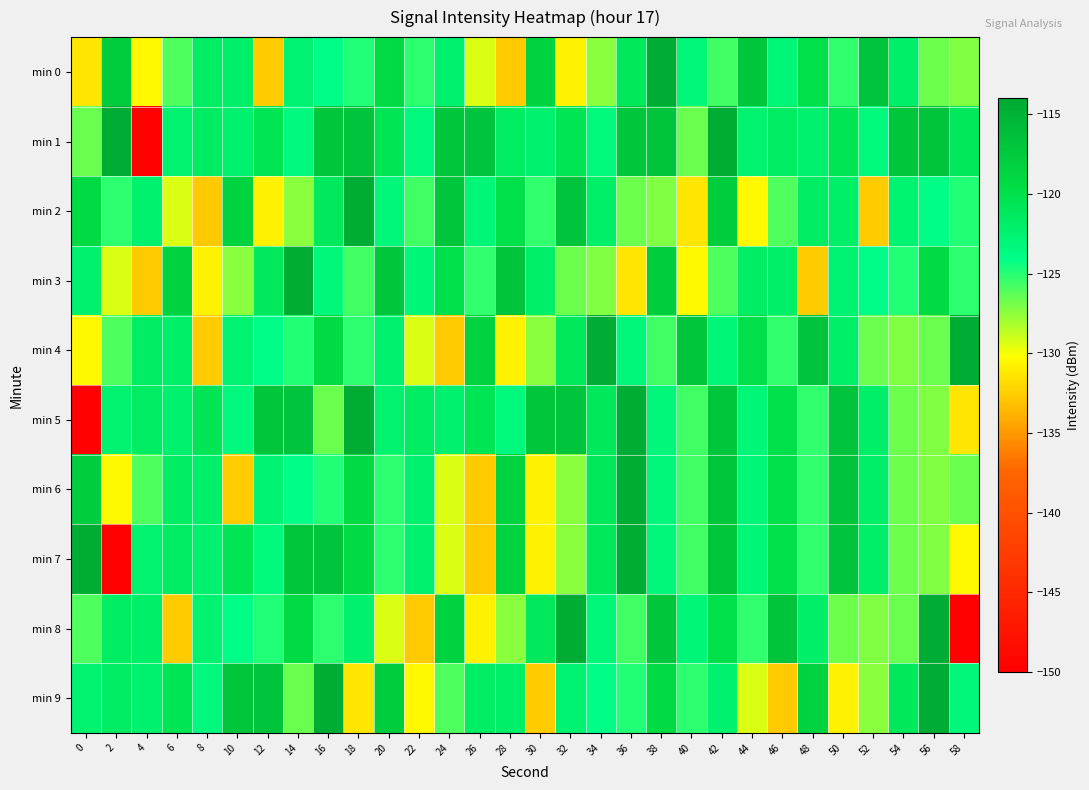

Reading right to left, transcribe all the data shown in this chart.

min 0: 58=-127.2	56=-126.7	54=-122.0	52=-116.9	50=-125.3	48=-119.9	46=-122.9	44=-117.1	42=-125.6	40=-123.1	38=-114.4	36=-121.1	34=-127.4	32=-130.8	30=-118.4	28=-132.7	26=-129.4	24=-122.3	22=-125.1	20=-119.3	18=-124.9	16=-124.1	14=-122.5	12=-132.6	10=-121.9	8=-121.7	6=-126.0	4=-130.5	2=-117.8	0=-131.3
min 1: 58=-121.1	56=-116.9	54=-117.1	52=-123.3	50=-120.6	48=-122.3	46=-121.5	44=-122.3	42=-114.4	40=-126.6	38=-116.9	36=-117.1	34=-123.3	32=-120.6	30=-122.3	28=-121.5	26=-116.9	24=-117.1	22=-123.3	20=-120.6	18=-116.9	16=-117.1	14=-123.3	12=-120.6	10=-122.3	8=-121.5	6=-122.3	4=-149.8	2=-114.4	0=-126.6
min 2: 58=-124.9	56=-124.1	54=-122.5	52=-132.6	50=-121.9	48=-121.7	46=-126.0	44=-130.5	42=-117.8	40=-131.3	38=-127.2	36=-126.7	34=-122.0	32=-116.9	30=-125.3	28=-119.9	26=-122.9	24=-117.1	22=-125.6	20=-123.1	18=-114.4	16=-121.1	14=-127.4	12=-130.8	10=-118.4	8=-132.7	6=-129.4	4=-122.3	2=-125.1	0=-119.3
min 3: 58=-125.1	56=-119.3	54=-124.9	52=-124.1	50=-122.5	48=-132.6	46=-121.9	44=-121.7	42=-126.0	40=-130.5	38=-117.8	36=-131.3	34=-127.2	32=-126.7	30=-122.0	28=-116.9	26=-125.3	24=-119.9	22=-122.9	20=-117.1	18=-125.6	16=-123.1	14=-114.4	12=-121.1	10=-127.4	8=-130.8	6=-118.4	4=-132.7	2=-129.4	0=-122.3
min 4: 58=-114.4	56=-126.6	54=-127.2	52=-126.7	50=-122.0	48=-116.9	46=-125.3	44=-119.9	42=-122.9	40=-117.1	38=-125.6	36=-123.1	34=-114.4	32=-121.1	30=-127.4	28=-130.8	26=-118.4	24=-132.7	22=-129.4	20=-122.3	18=-125.1	16=-119.3	14=-124.9	12=-124.1	10=-122.5	8=-132.6	6=-121.9	4=-121.7	2=-126.0	0=-130.5
min 5: 58=-131.3	56=-127.2	54=-126.7	52=-122.0	50=-116.9	48=-125.3	46=-119.9	44=-122.9	42=-117.1	40=-125.6	38=-123.1	36=-114.4	34=-121.1	32=-116.9	30=-117.1	28=-123.3	26=-120.6	24=-122.3	22=-121.5	20=-122.3	18=-114.4	16=-126.6	14=-116.9	12=-117.1	10=-123.3	8=-120.6	6=-122.3	4=-121.5	2=-122.3	0=-149.8
min 6: 58=-126.6	56=-127.2	54=-126.7	52=-122.0	50=-116.9	48=-125.3	46=-119.9	44=-122.9	42=-117.1	40=-125.6	38=-123.1	36=-114.4	34=-121.1	32=-127.4	30=-130.8	28=-118.4	26=-132.7	24=-129.4	22=-122.3	20=-125.1	18=-119.3	16=-124.9	14=-124.1	12=-122.5	10=-132.6	8=-121.9	6=-121.7	4=-126.0	2=-130.5	0=-117.8
min 7: 58=-130.5	56=-127.2	54=-126.7	52=-122.0	50=-116.9	48=-125.3	46=-119.9	44=-122.9	42=-117.1	40=-125.6	38=-123.1	36=-114.4	34=-121.1	32=-127.4	30=-130.8	28=-118.4	26=-132.7	24=-129.4	22=-122.3	20=-125.1	18=-119.3	16=-116.9	14=-117.1	12=-123.3	10=-120.6	8=-122.3	6=-121.5	4=-122.3	2=-149.8	0=-114.4
min 8: 58=-149.8	56=-114.4	54=-126.6	52=-127.2	50=-126.7	48=-122.0	46=-116.9	44=-125.3	42=-119.9	40=-122.9	38=-117.1	36=-125.6	34=-123.1	32=-114.4	30=-121.1	28=-127.4	26=-130.8	24=-118.4	22=-132.7	20=-129.4	18=-122.3	16=-125.1	14=-119.3	12=-124.9	10=-124.1	8=-122.5	6=-132.6	4=-121.9	2=-121.7	0=-126.0
min 9: 58=-123.1	56=-114.4	54=-121.1	52=-127.4	50=-130.8	48=-118.4	46=-132.7	44=-129.4	42=-122.3	40=-125.1	38=-119.3	36=-124.9	34=-124.1	32=-122.5	30=-132.6	28=-121.9	26=-121.7	24=-126.0	22=-130.5	20=-117.8	18=-131.3	16=-114.4	14=-126.6	12=-116.9	10=-117.1	8=-123.3	6=-120.6	4=-122.3	2=-121.5	0=-122.3